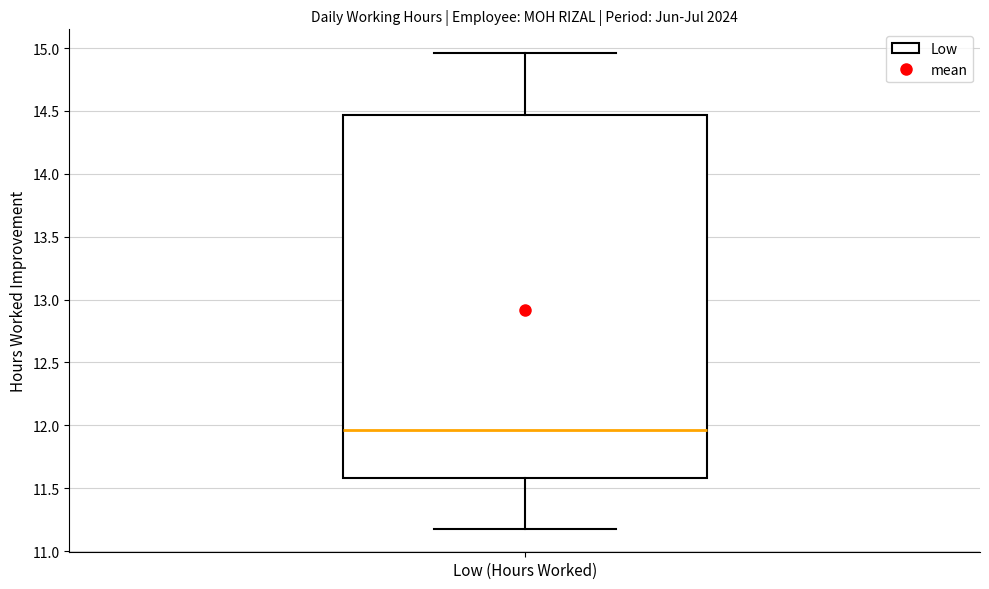

Transcribe this box plot: give where the median line is, the range the box spans, and where the two whiskers end, as read against the y-axis. The values are not printed on the chart, so give them approximately, as read against the axis.

median 11.95, box 11.60 to 14.45, whiskers 11.20 to 14.95